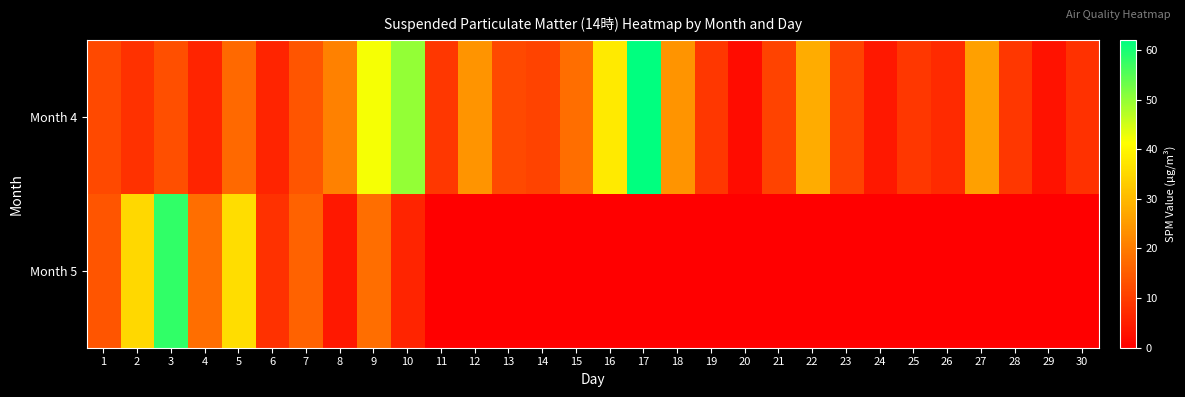

What is the total value across all series at 26?

7